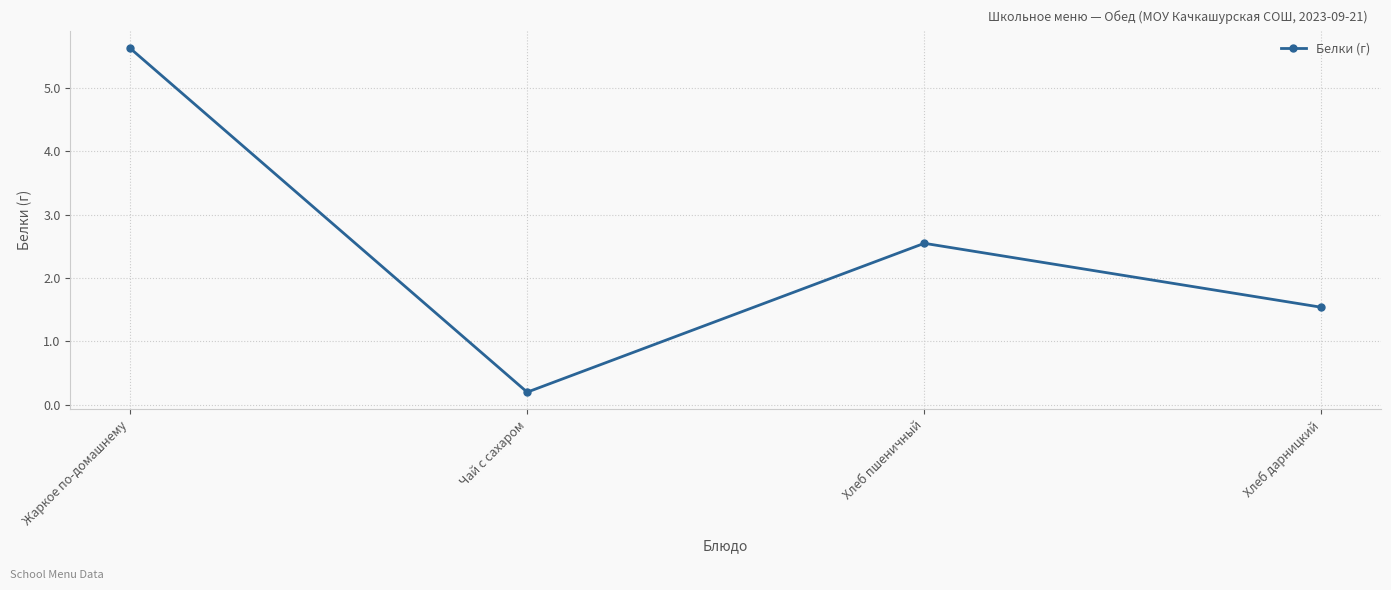

What is the value of the 1st point from the left?

5.6